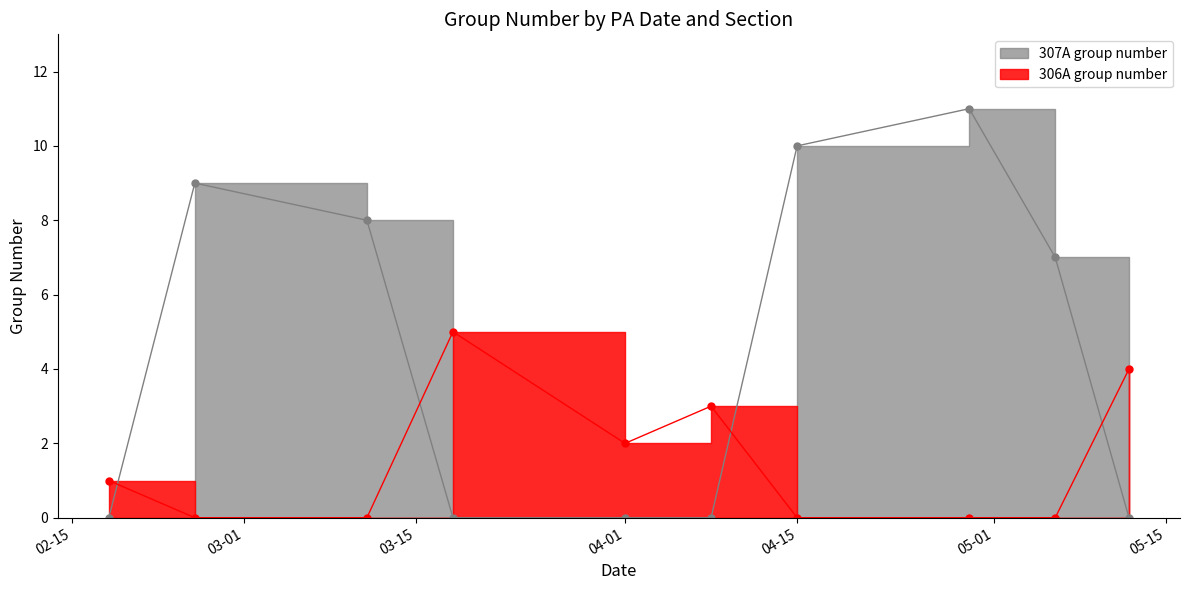

What are all the series names shown in the legend?

306A, 307A